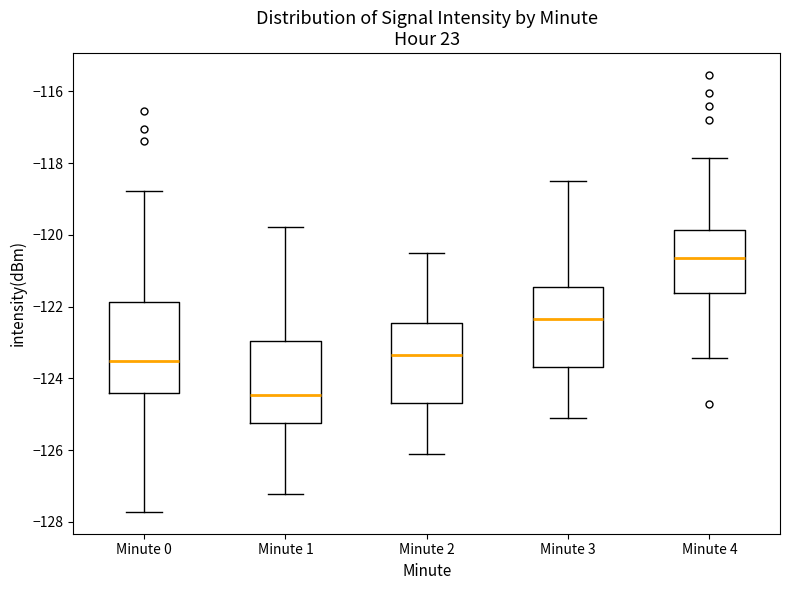

Where does the lower whisker of the box for Minute 2 end on the y-axis? The values are not printed on the chart, so give them approximately, as read against the axis.

-126.0